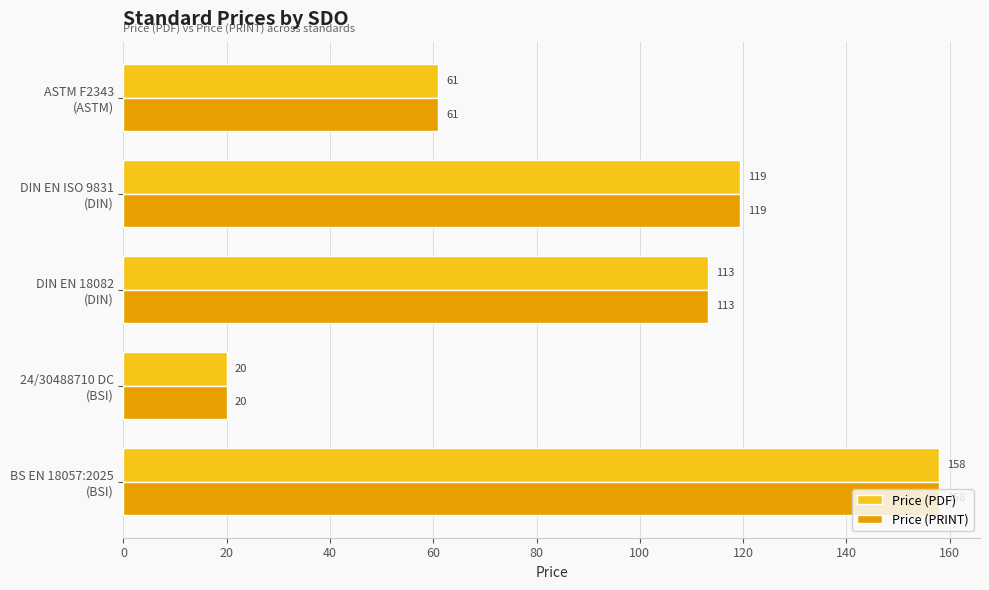

What is the sum of all Price (PDF) values?

471.7